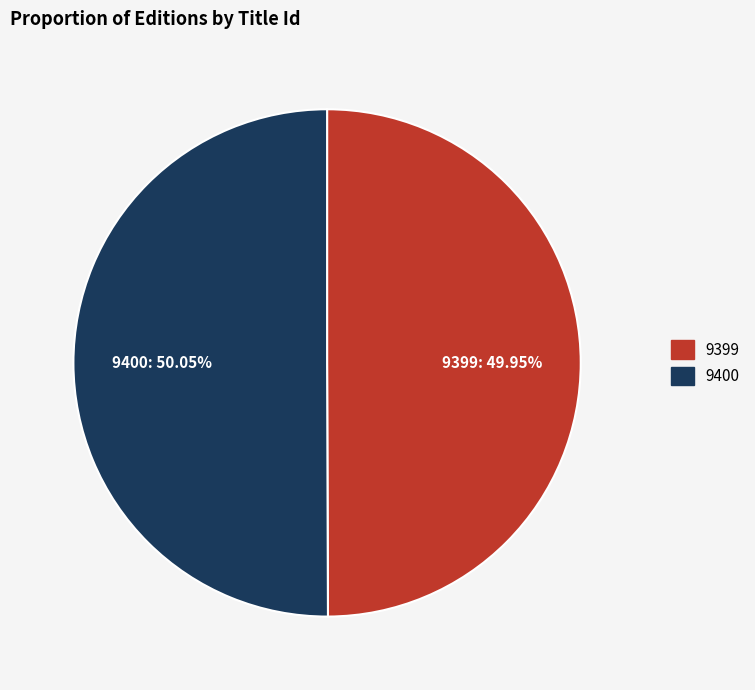

What is the ratio of the value at 9399 to the value at 9400?

1.0